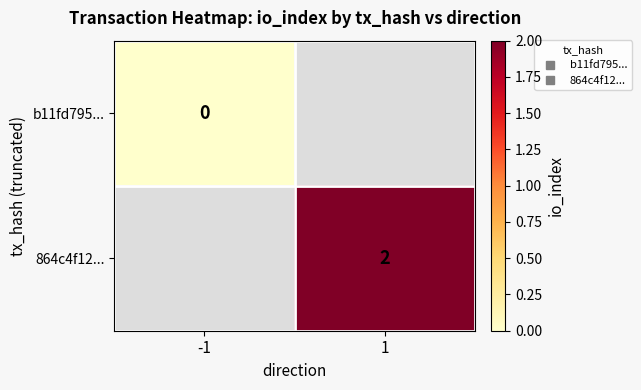

Is it true that 864c4f12... equals 3.0 at 1?

False